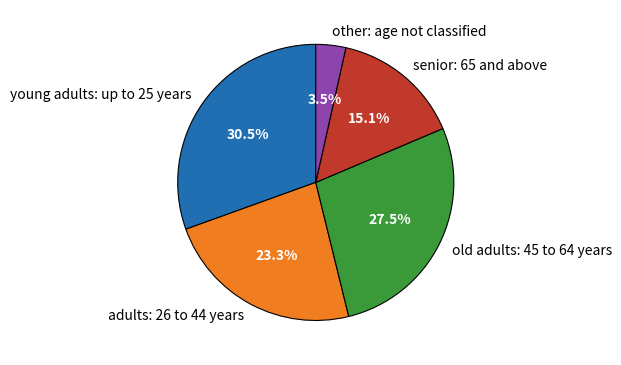

Combined, do old adults: 45 to 64 years and adults: 26 to 44 years account for over 50%?

Yes